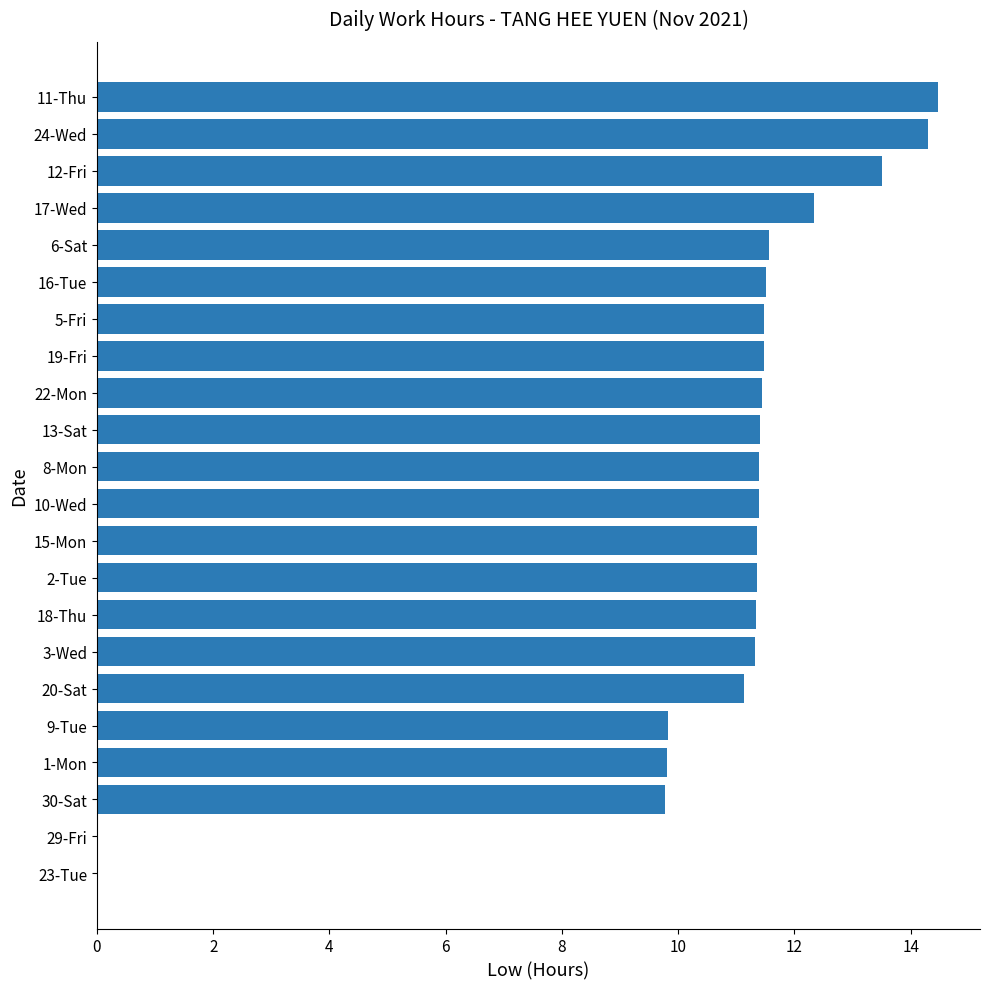

What is the maximum value shown in the chart?

14.5